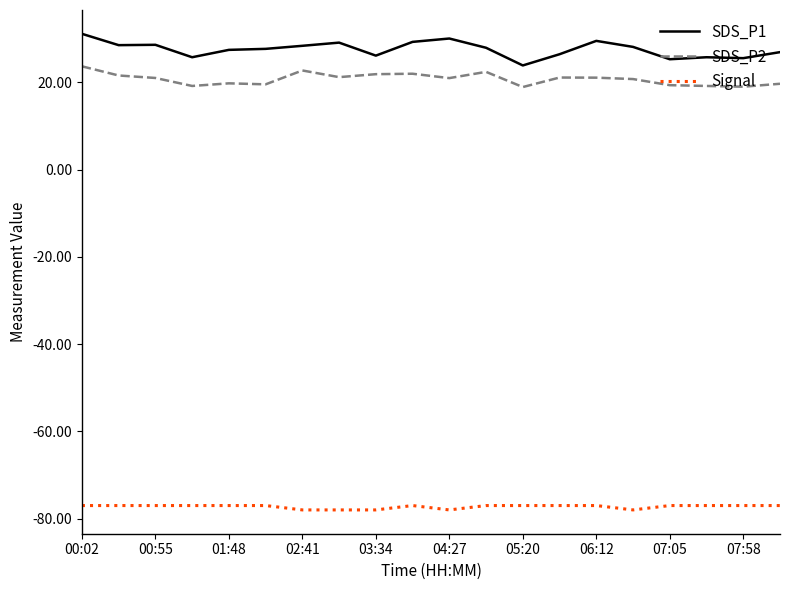

Which series has the largest total across all categories?

SDS_P1